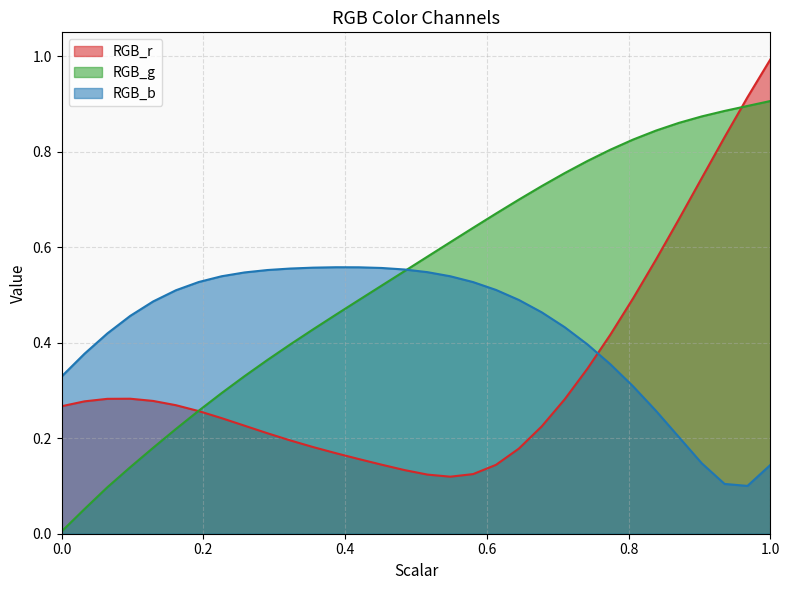

Which series has the largest range (max minus min)?

RGB_g